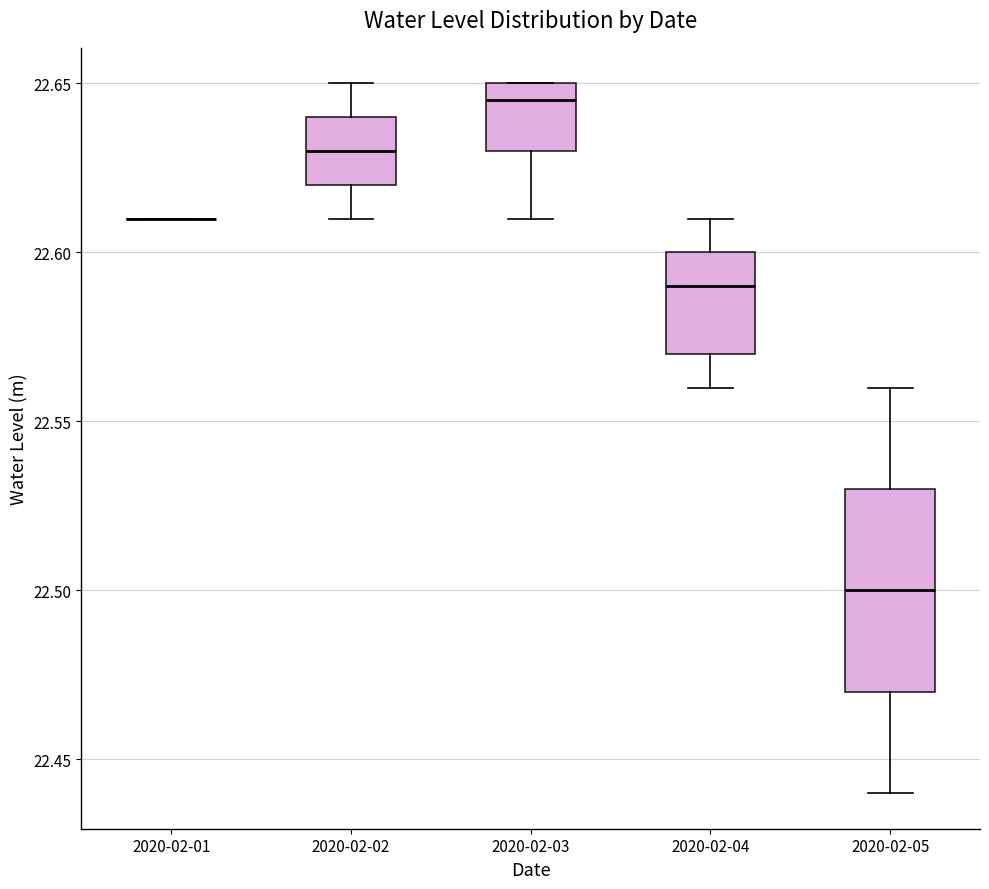

Reading left to right, read every box against the y-axis: the position of its median line, the range the box covers, and the ends of its whiskers. The values are not printed on the chart, so give them approximately, as read against the axis.

2020-02-01: box collapsed to a line at 22.610, whiskers 22.610 to 22.610
2020-02-02: median 22.630, box 22.620 to 22.640, whiskers 22.610 to 22.650
2020-02-03: median 22.645, box 22.630 to 22.650, whiskers 22.610 to 22.650
2020-02-04: median 22.590, box 22.570 to 22.600, whiskers 22.560 to 22.610
2020-02-05: median 22.500, box 22.470 to 22.530, whiskers 22.440 to 22.560